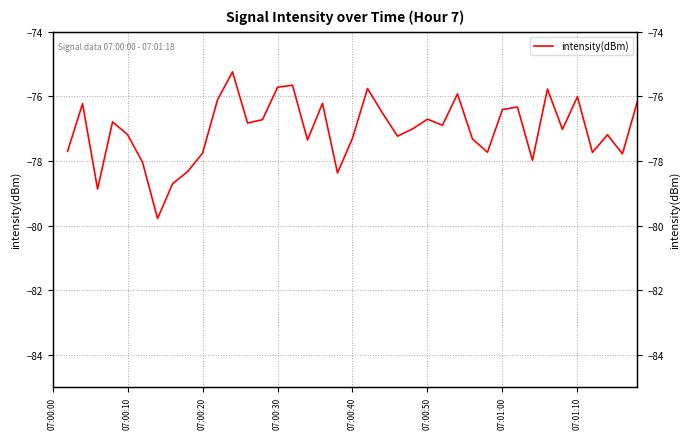

How many interior local peaks (higher than both neighbors) does the data have?

12